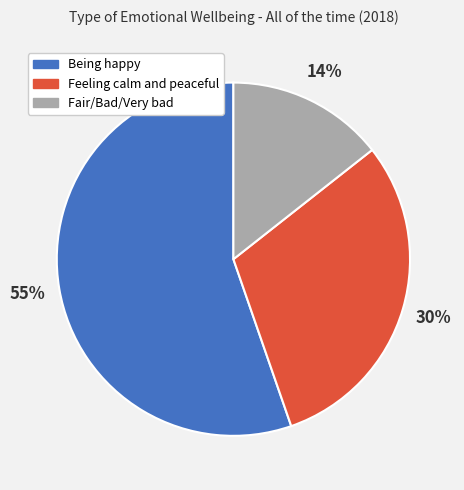

The Being happy slice represents 64% of the pie. True or false?

False